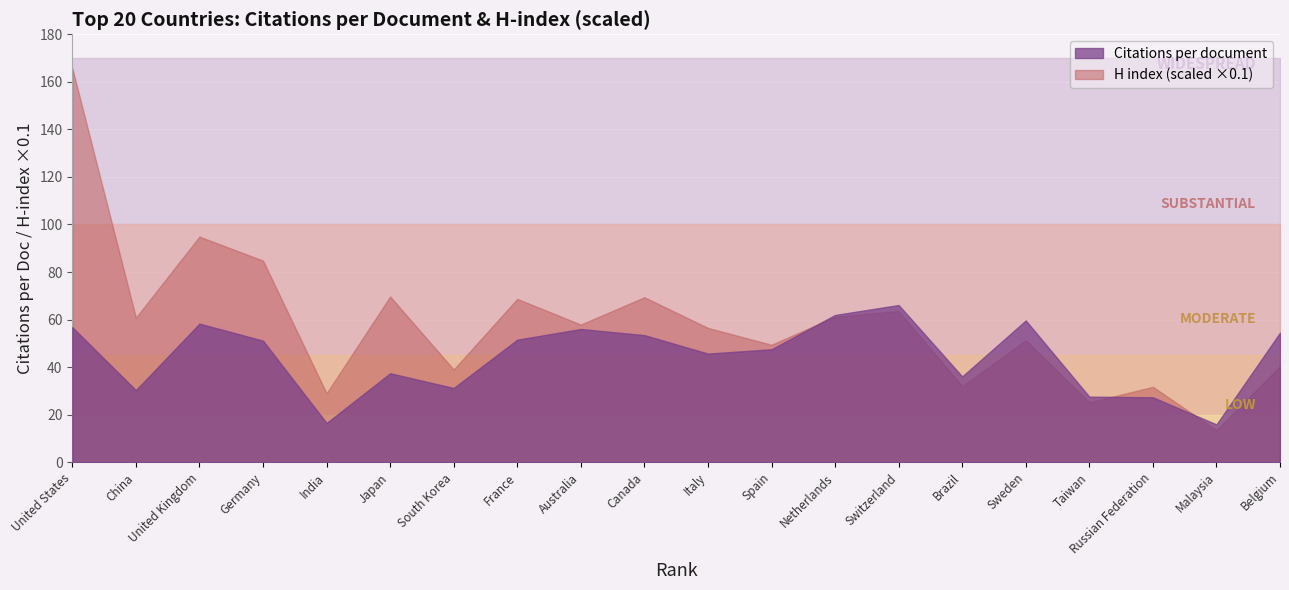

What is the spread (max minus min) of values at 1?

108.9